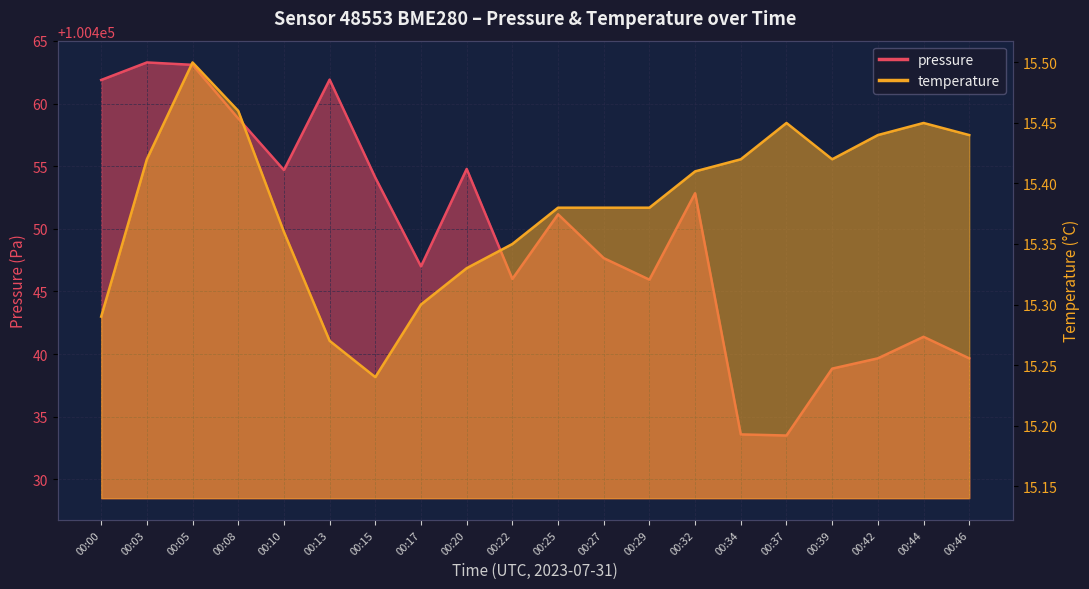

The temperature series shows 9.5 at 00:22. True or false?

False